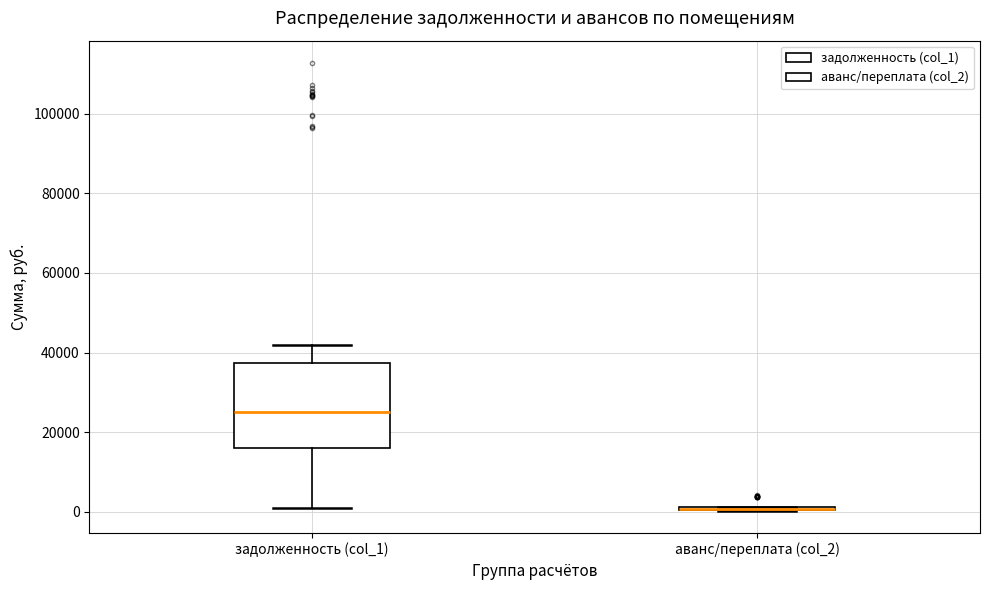

Reading left to right, transcribe this box plot: for each box, give where its median line is, the range the box spans, and where its two whiskers end, as read against the y-axis. The values are not printed on the chart, so give them approximately, as read against the axis.

задолженность (col_1): median 26000, box 16000 to 38000, whiskers 0 to 42000
аванс/переплата (col_2): box collapsed to a line at 0, whiskers 0 to 2000